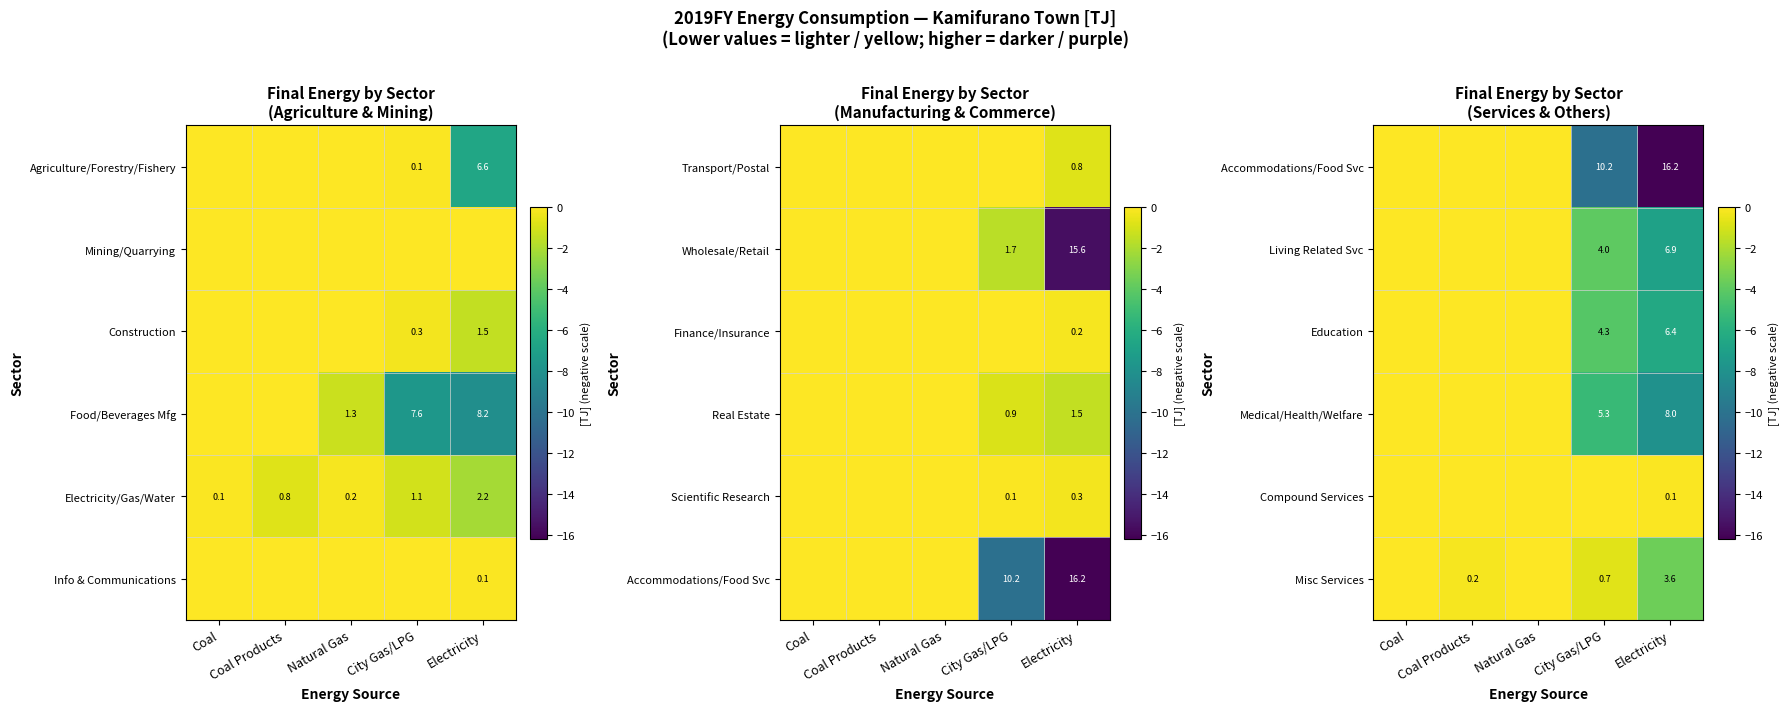

Between Coal and City Gas/LPG, which is larger?

Coal